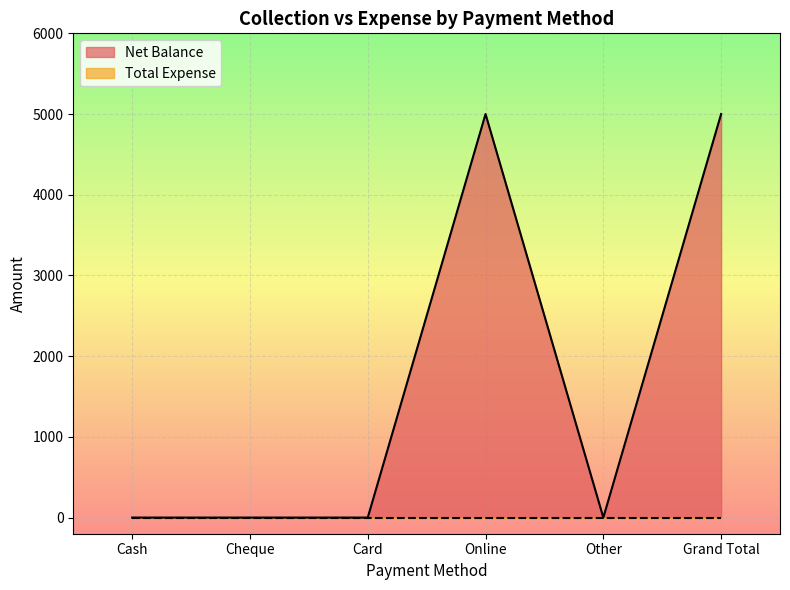

What is the label of the 3rd point from the right?

Online